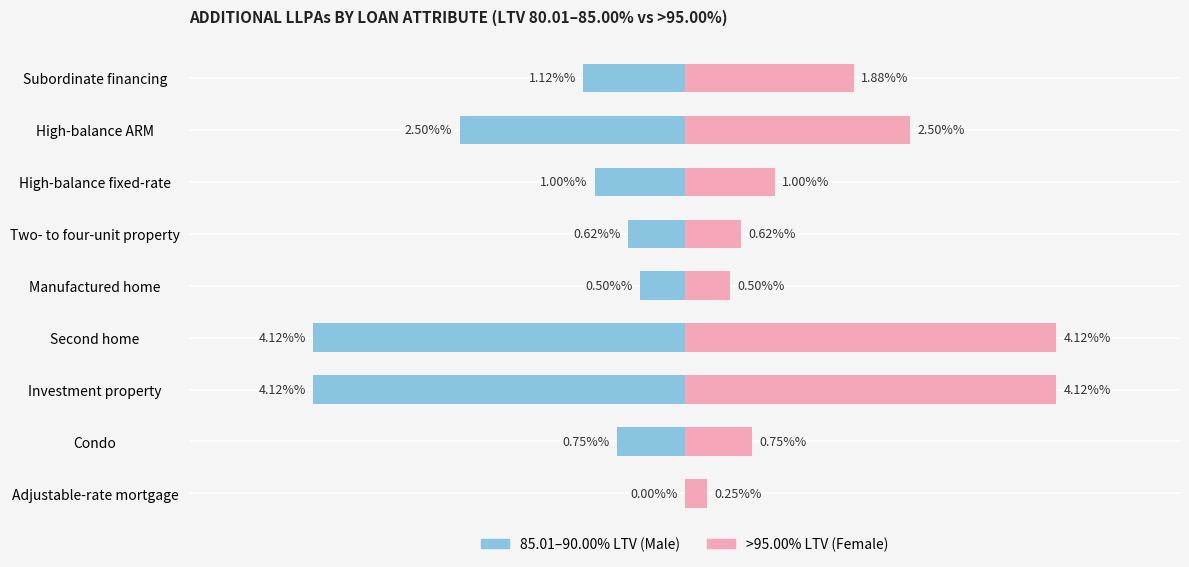

Rank the series by their maximum value, from highest to lowest.

Female, Male